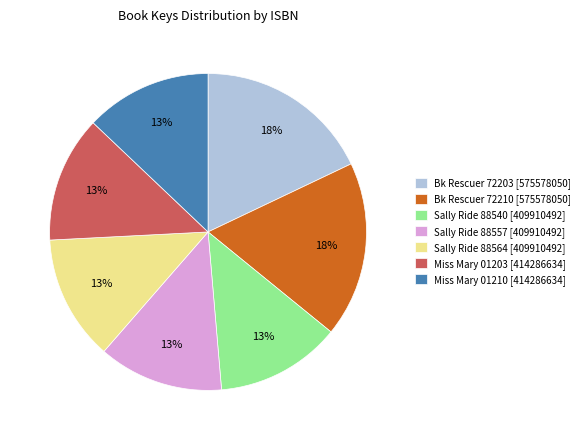

To the nearest percent, what portion does Sally Ride 88557 [409910492] represent?

13%